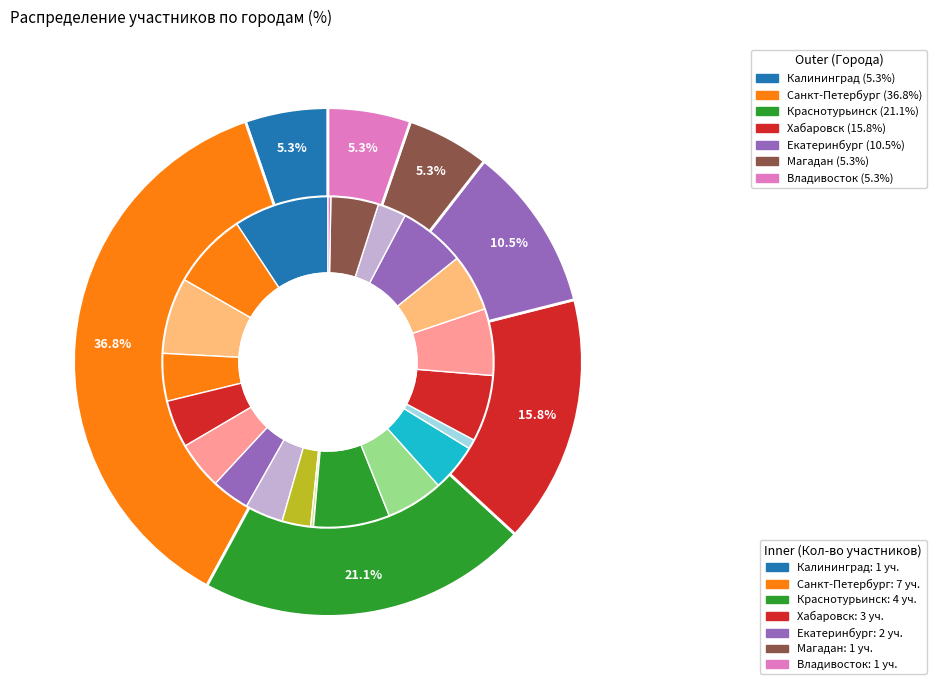

Which has a higher value, Магадан or Екатеринбург?

Екатеринбург